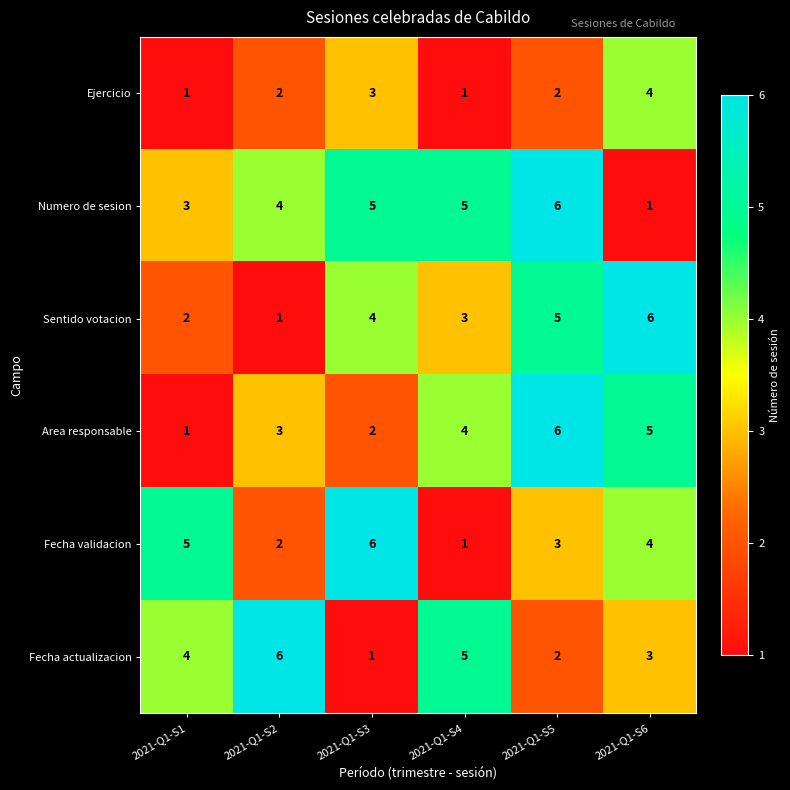

What is the maximum value for Area responsable?

6